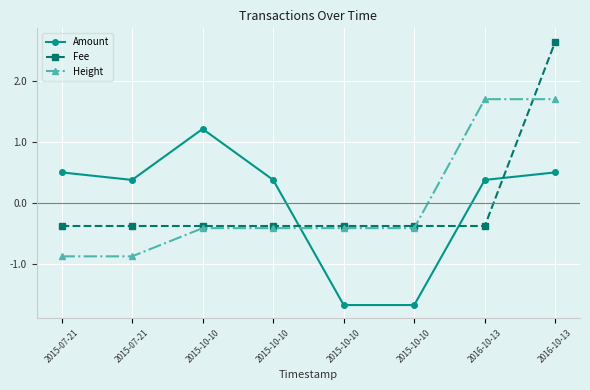

How many lines are shown in the chart?

3